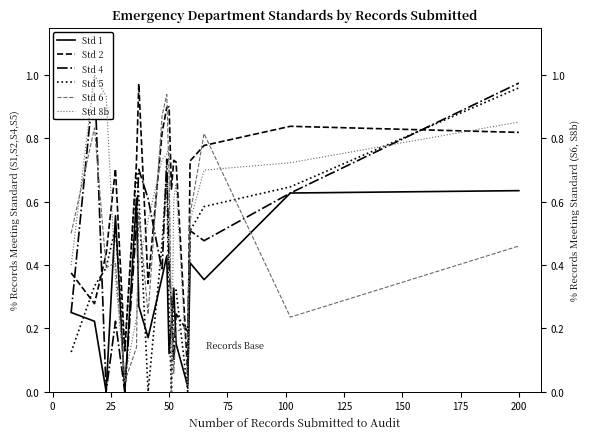

True or false: Std 1 and Std 2 cross at least once.

False